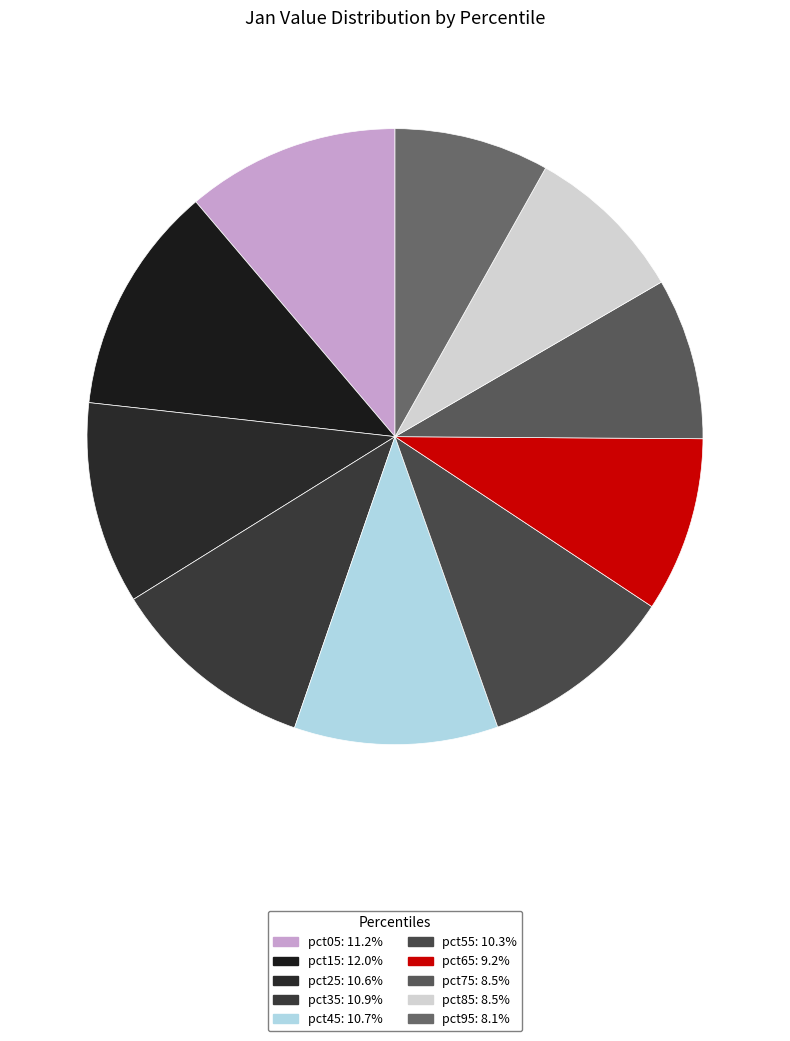

To the nearest percent, what percentage of the pie is pct55?

10%